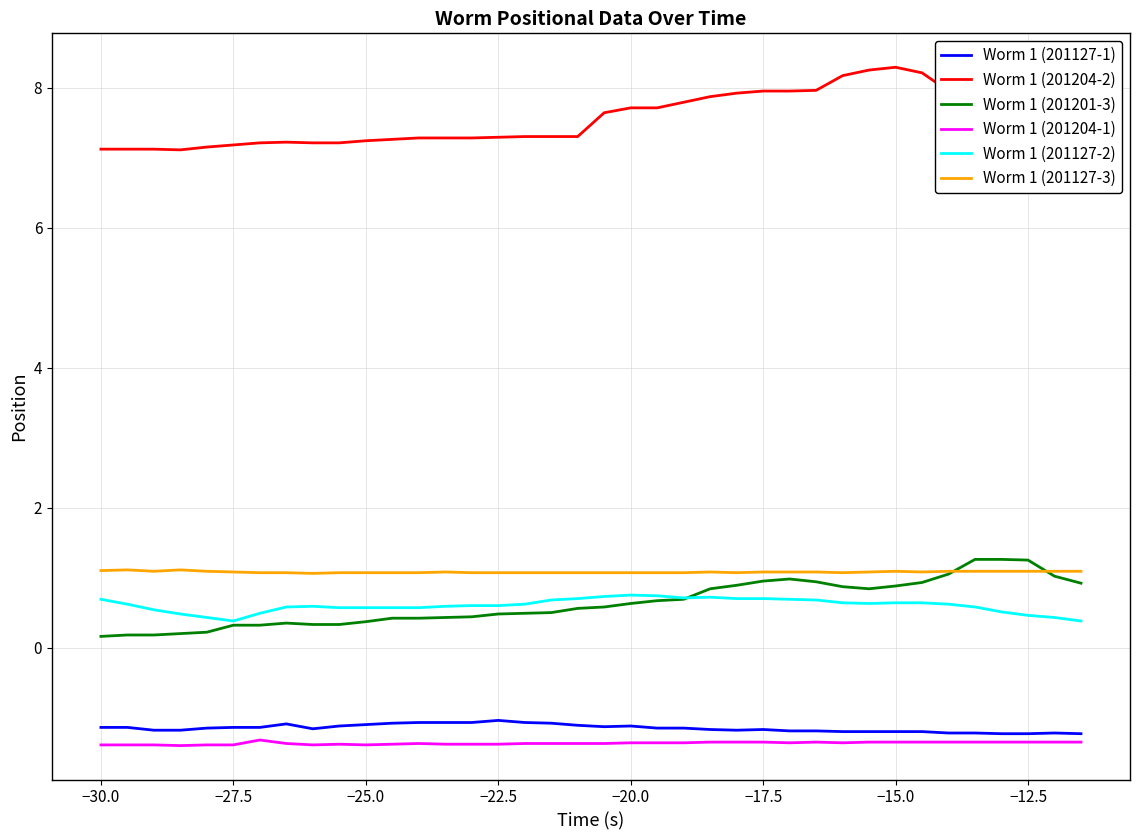

What are all the series names shown in the legend?

Worm 1 (201127-1), Worm 1 (201204-2), Worm 1 (201201-3), Worm 1 (201204-1), Worm 1 (201127-2), Worm 1 (201127-3)